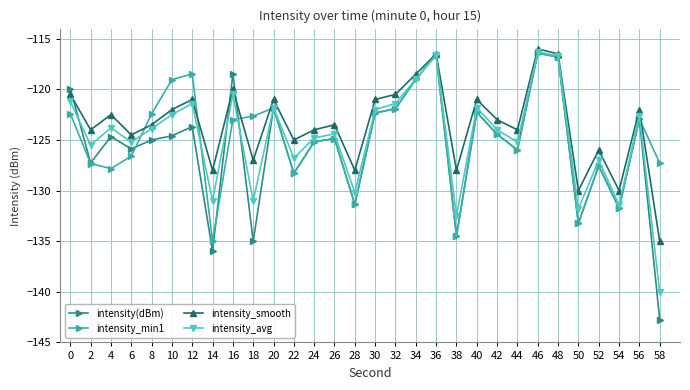

True or false: intensity_smooth has a value of -135.0 at 58.

True